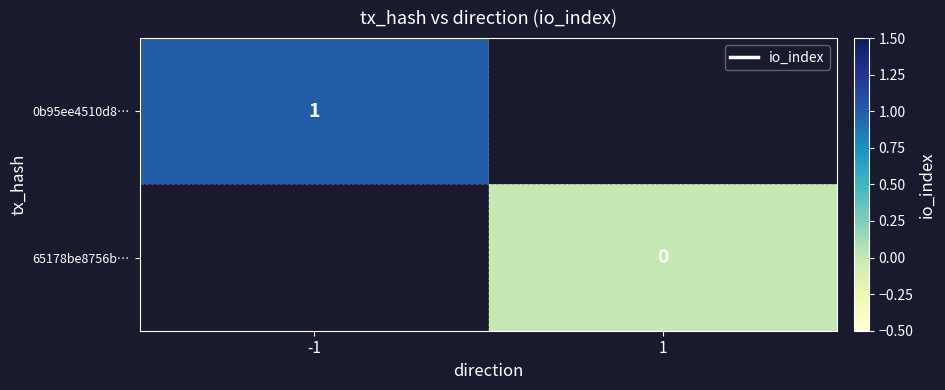

Is the value of 0b95ee4510d8… at -1 greater than the value of 65178be8756b… at 1?

Yes